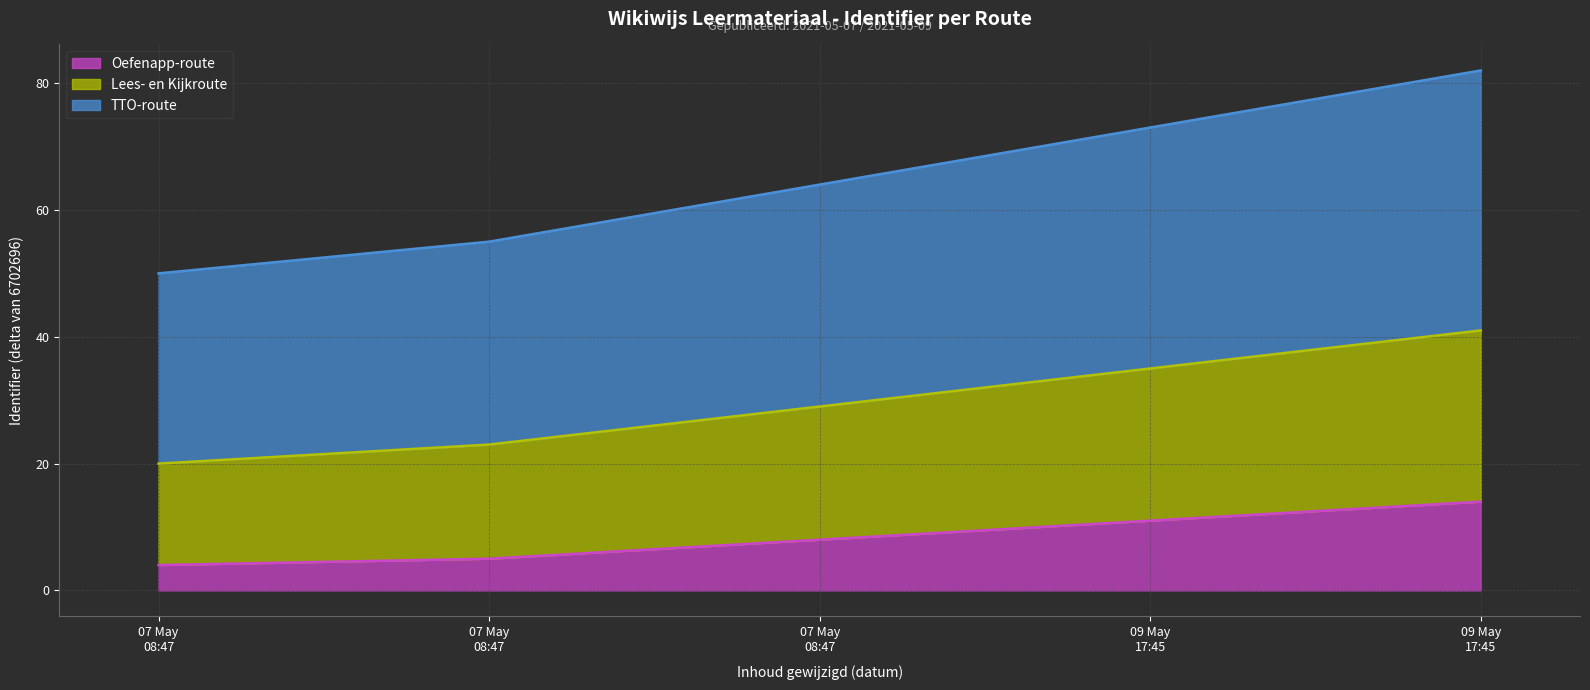

Which has a higher value, 09 May 17:45 or 07 May 08:47?

09 May 17:45